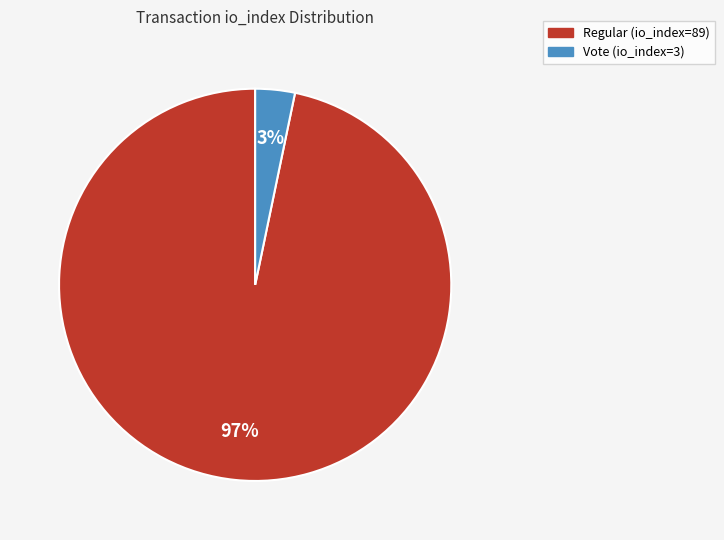

What is the largest slice in the pie chart?

Regular (io_index=89)